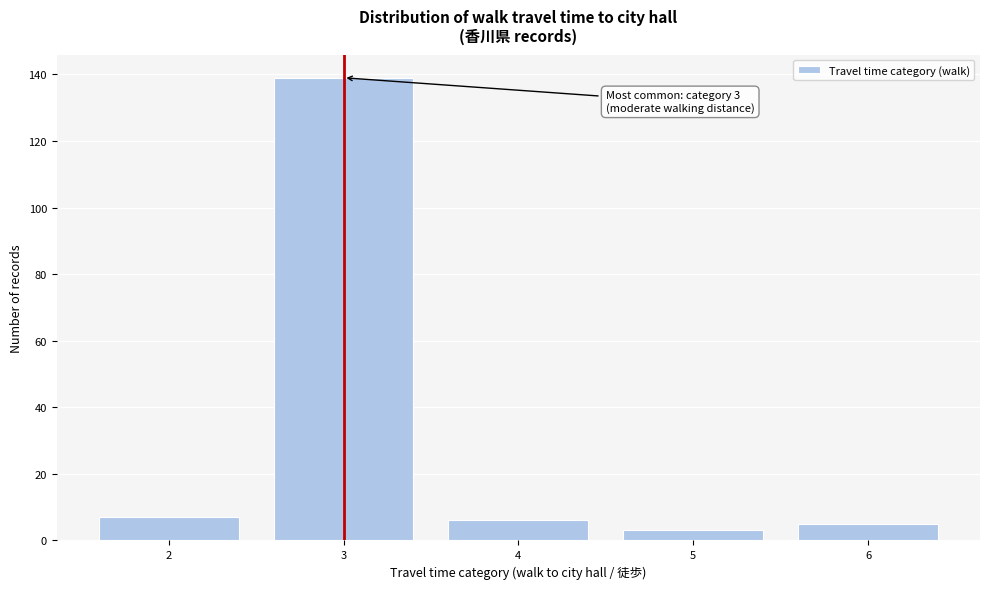

Reading left to right, what are all the values shown in this chart?

7	139	6	3	5